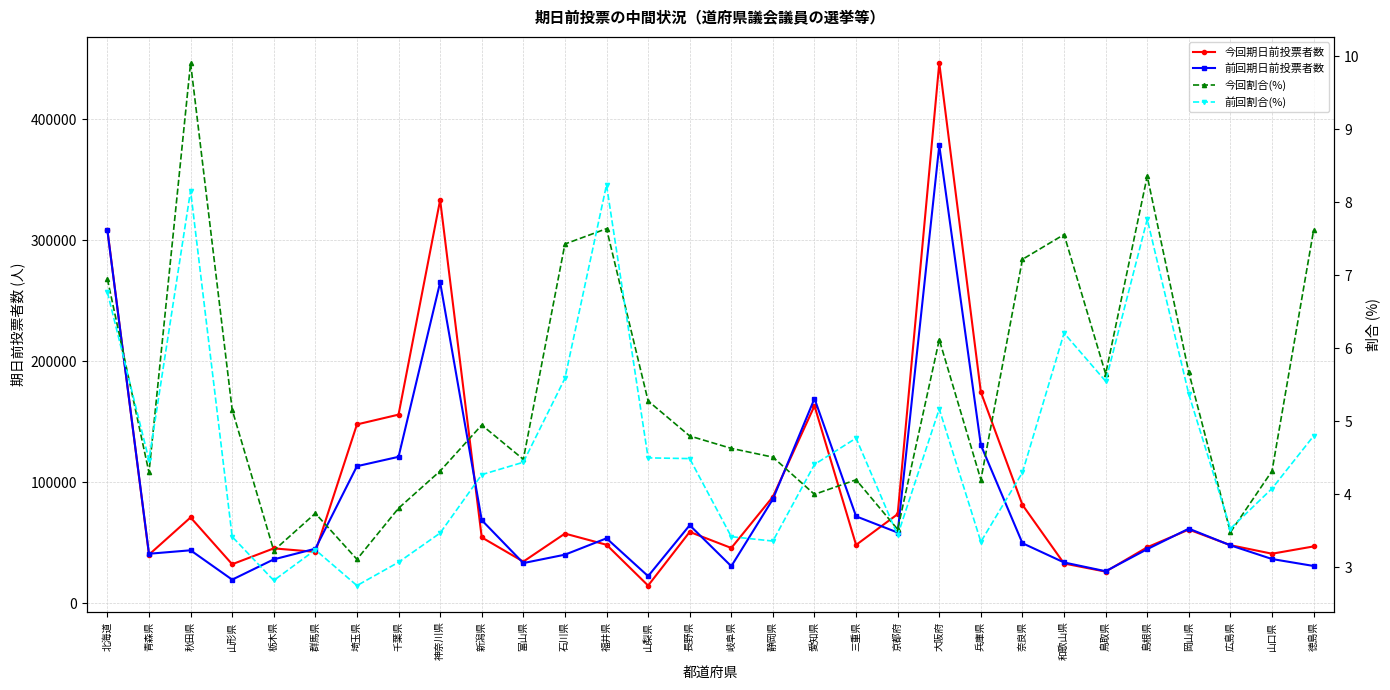

At how many categories does at least one series exceed 408984?

1